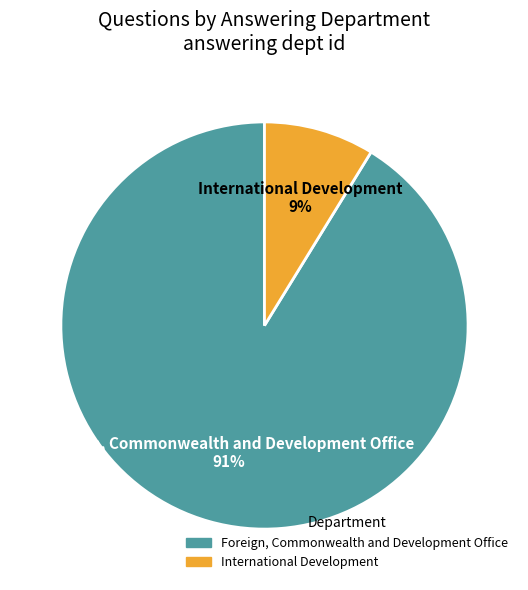

To the nearest percent, what percentage of the pie is International Development?

9%